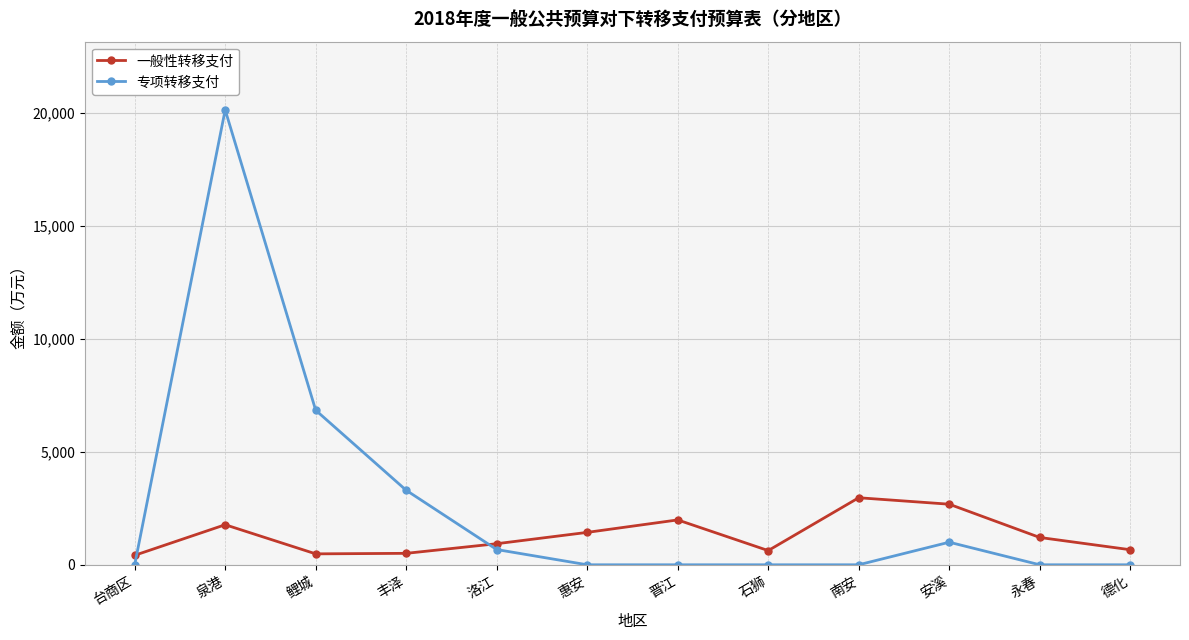

What is the highest value of the 一般性转移支付 series?

2969